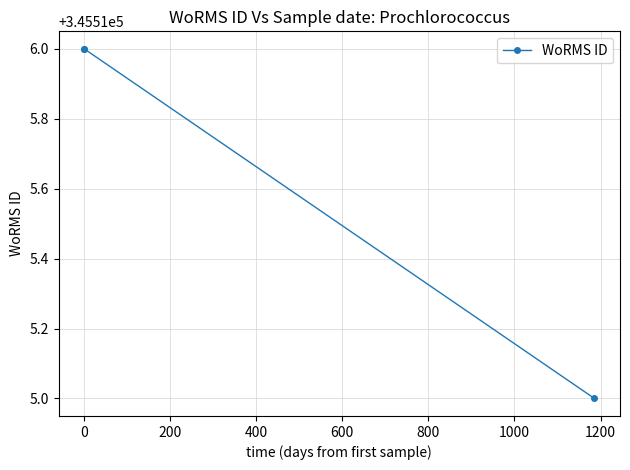

How many lines are shown in the chart?

1